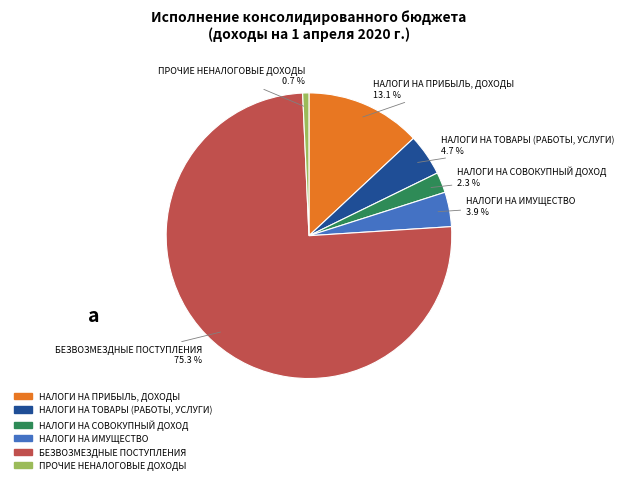

What is the smallest slice in the pie chart?

ПРОЧИЕ НЕНАЛОГОВЫЕ ДОХОДЫ